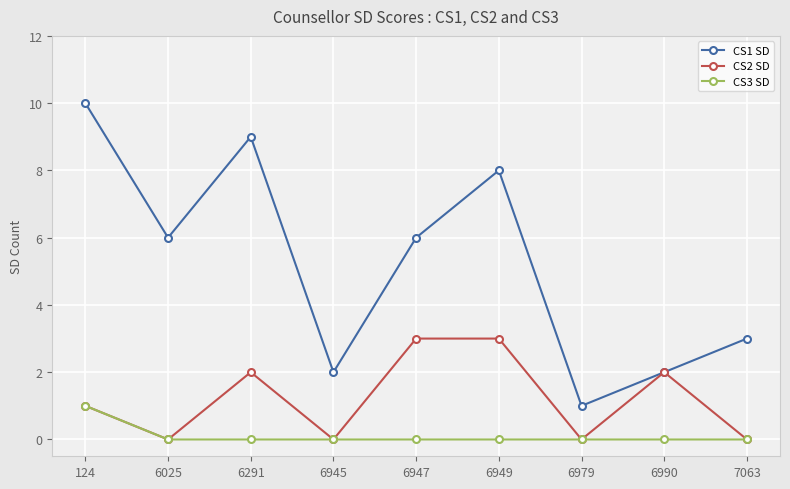

List the series in order of their peak value, highest first.

CS1 SD, CS2 SD, CS3 SD